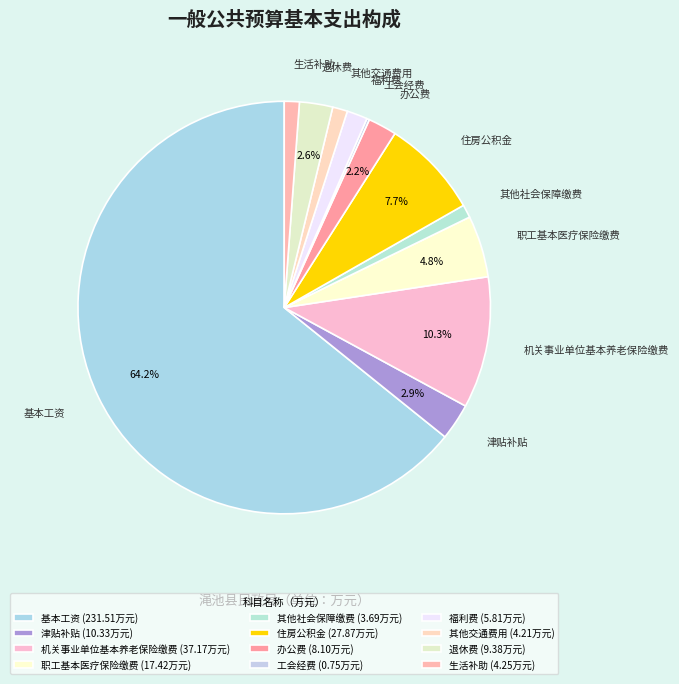

Which category has the biggest portion of the pie?

基本工资